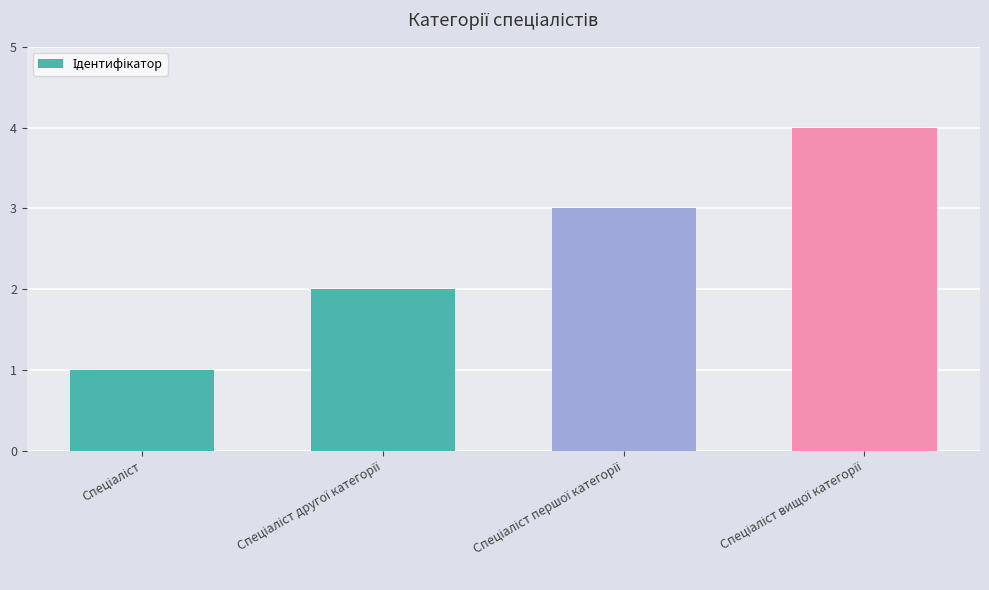

What is the maximum value shown in the chart?

4